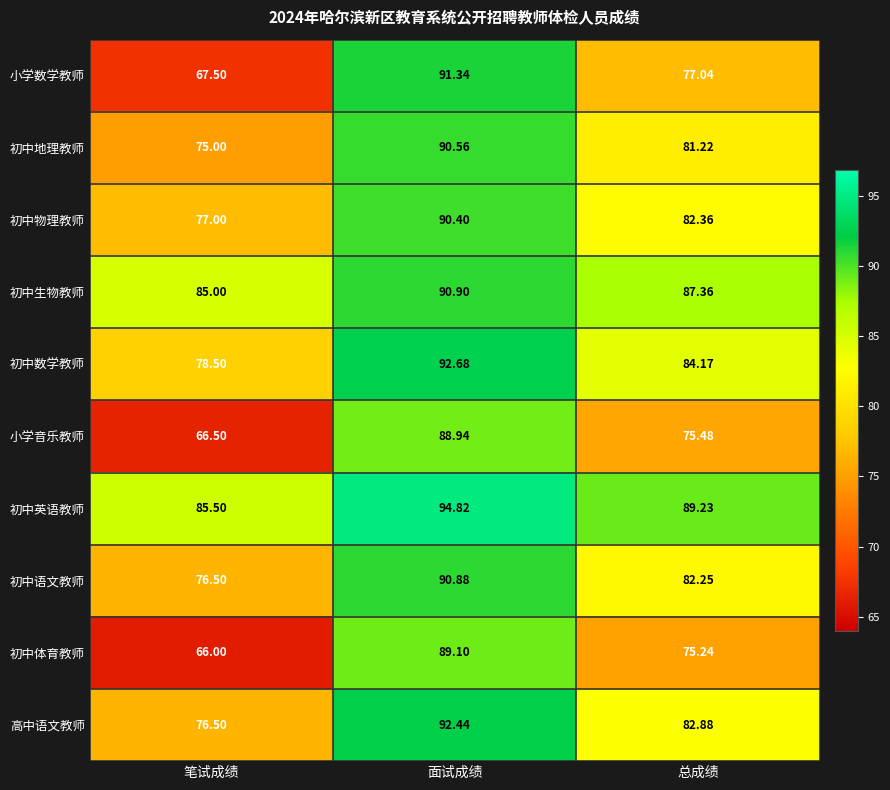

Where is 小学音乐教师 nearest to the value 77?

总成绩